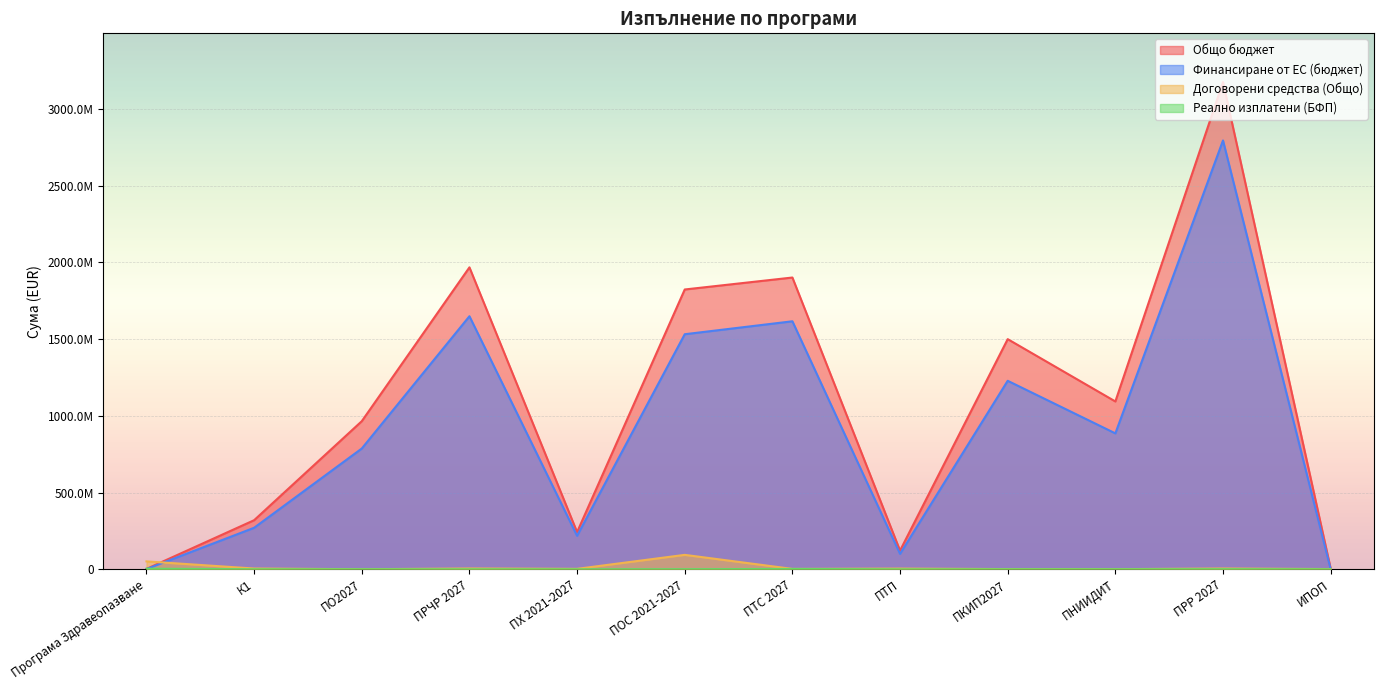

Reading left to right, transcribe all the data shown in this chart.

Общо бюджет: 2067568.5	319625584.6	964919788.0	1967481886.5	242075000.9	1823206271.0	1901163532.0	121480340.0	1499593382.0	1093446113.0	3175060538.0	5112918.8
Финансиране от ЕС (бюджет): 1044441.8	270331378.5	786795000.0	1648922418.2	217867500.0	1531590093.0	1615989000.0	100279500.0	1228150000.0	885510000.0	2794508480.0	0.0
Договорени средства (Общо): 51124094.4	4661779.9	0.0	4875168.1	2578956.2	93721591.3	2169281.1	4154181.4	1037922.5	490840.2	4763024.4	1233338.3
Реално изплатени (БФП): 3450726.6	81015.2	0.0	0.0	0.0	380427.2	1966263.3	-288565.0	0.0	0.0	554493.1	0.0